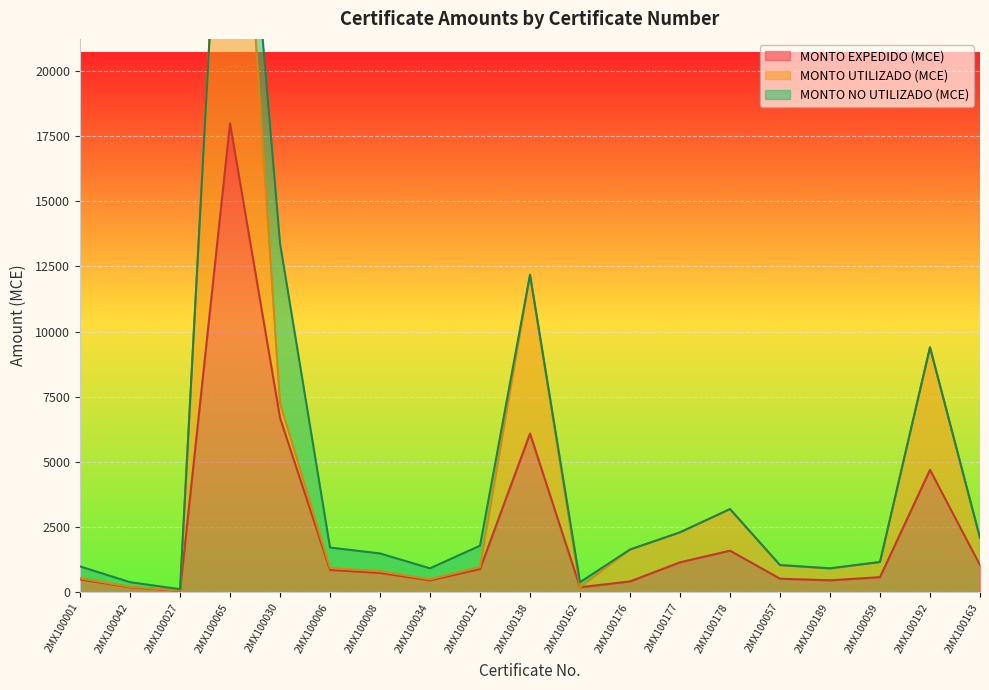

Is the value of MONTO EXPEDIDO (MCE) at 2MX100042 greater than the value of MONTO UTILIZADO (MCE) at 2MX100138?

No